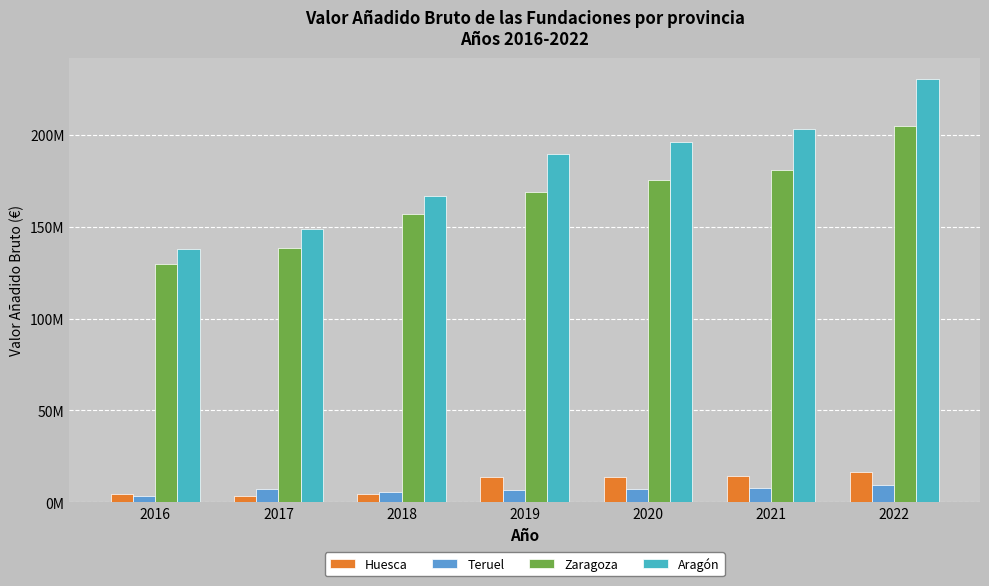

Are the bars horizontal?

No